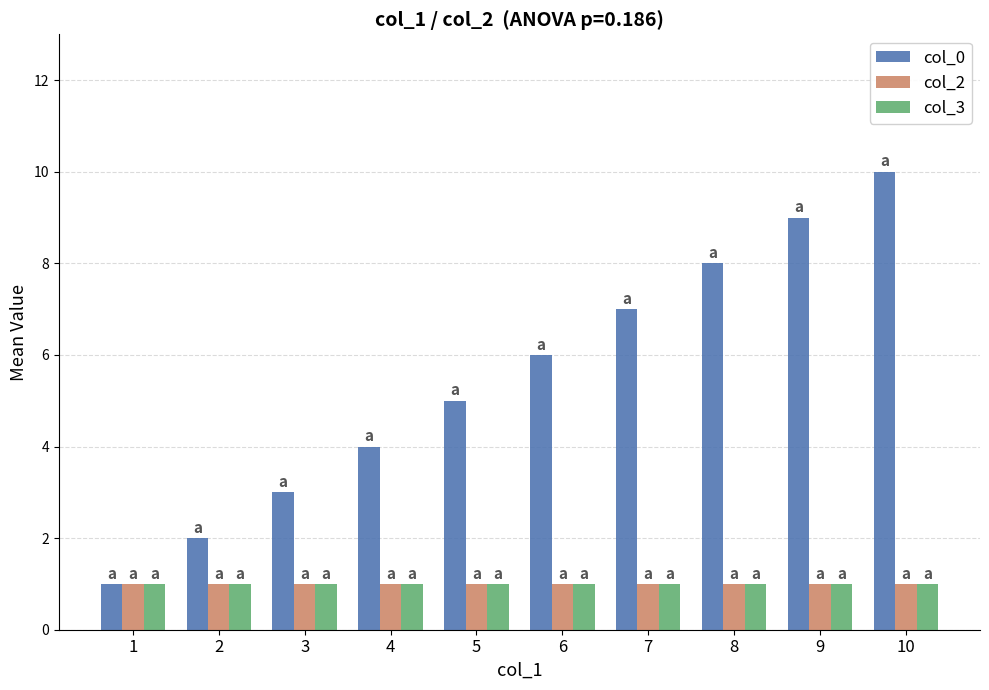

At which label is col_0 closest to 5?

5